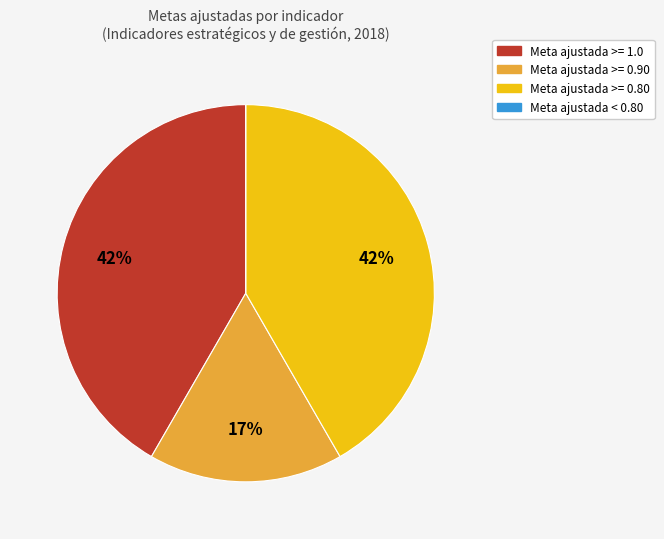

To the nearest percent, what is the average slice percentage?

25%